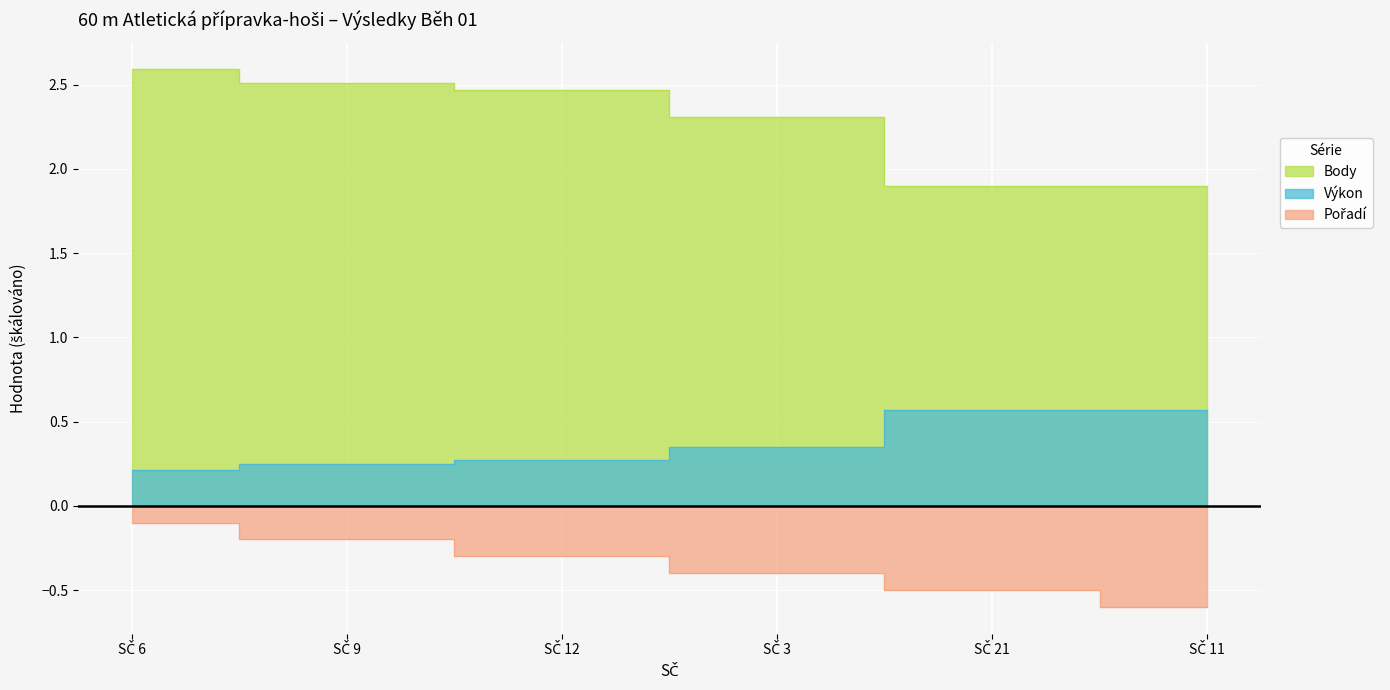

Which series has the largest total across all categories?

Body